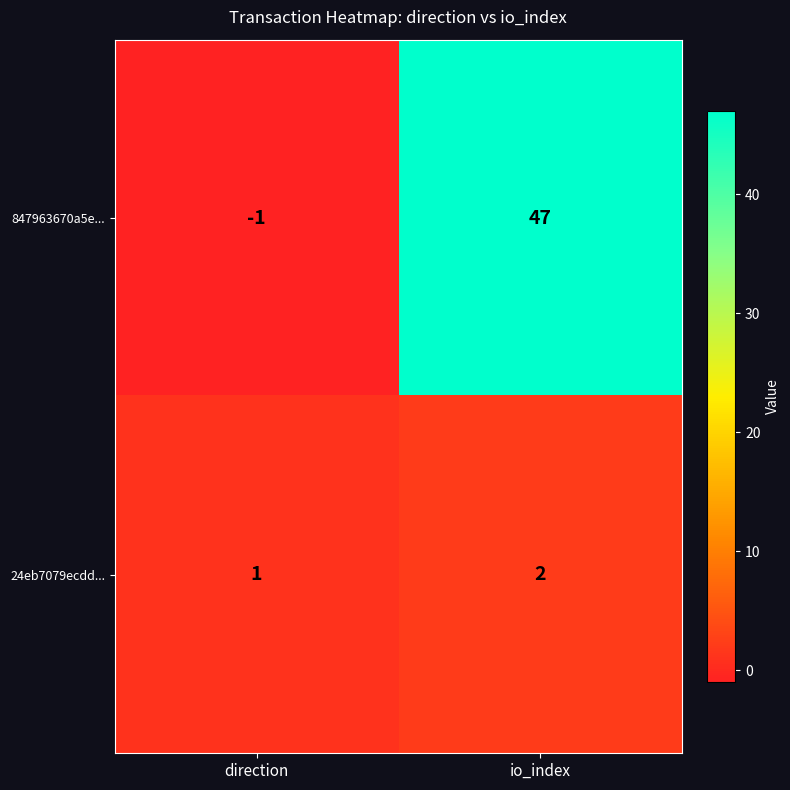

What is the total value across all series at io_index?

49